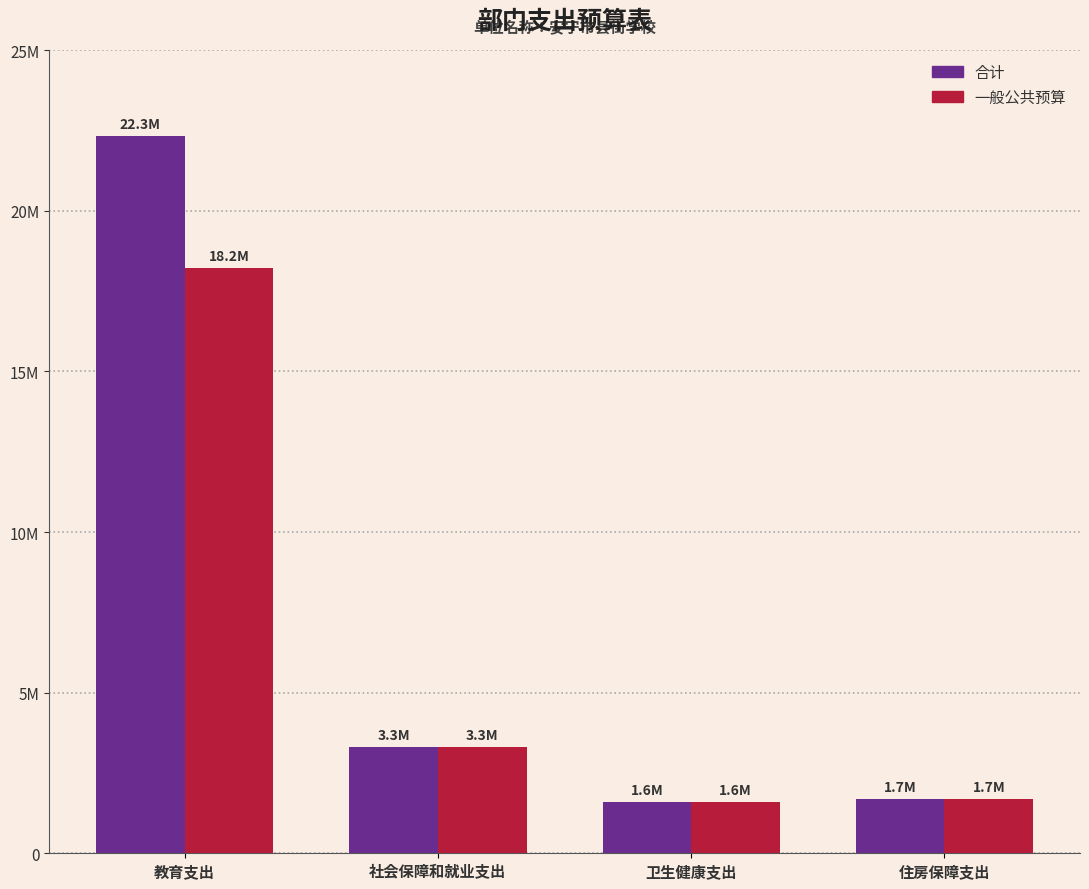

Does the chart contain any negative values?

No